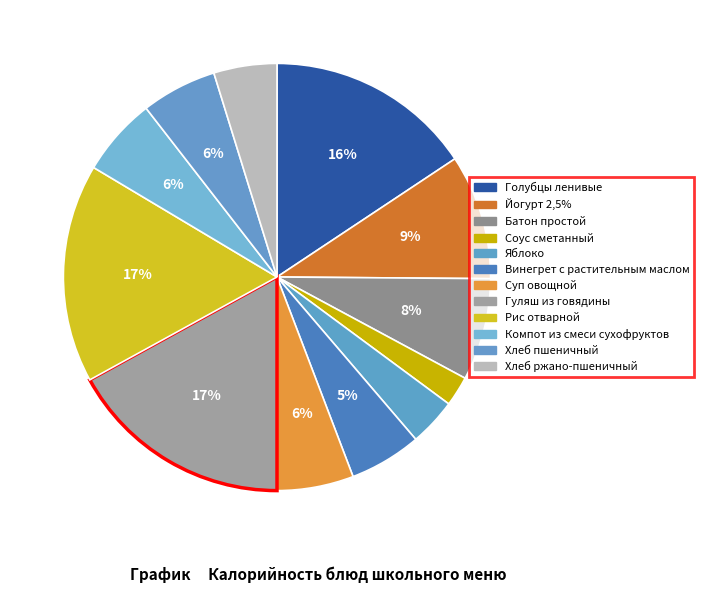

Count the number of slices in the pie.

12